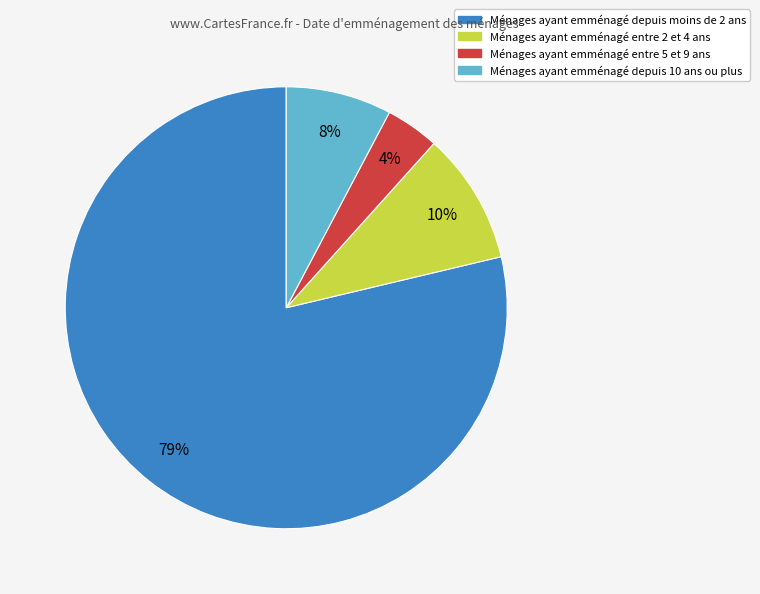

To the nearest percent, what is the average slice percentage?

25%